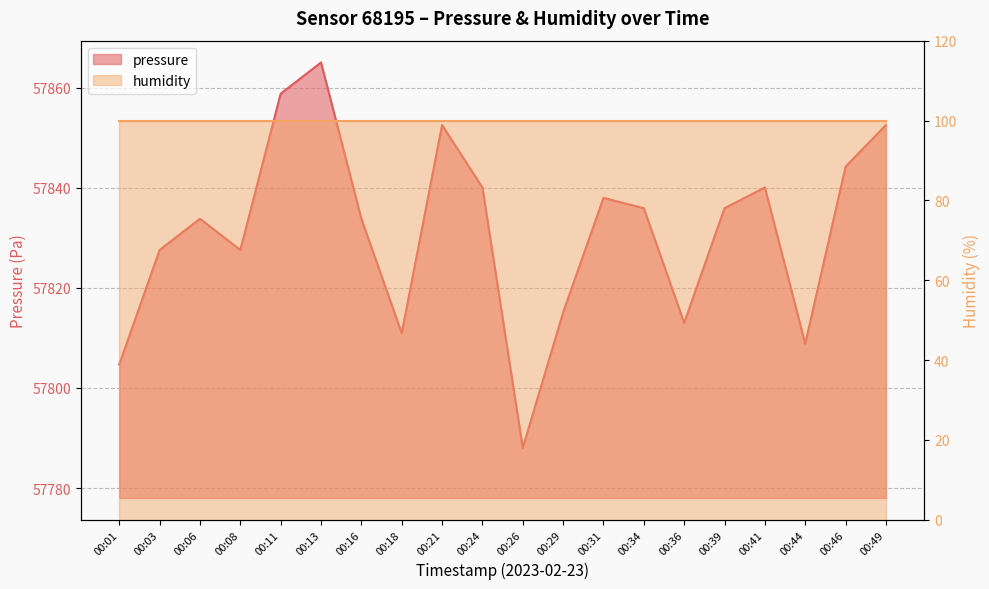

What is the ratio of the value at 00:26 to the value at 00:44?

1.0